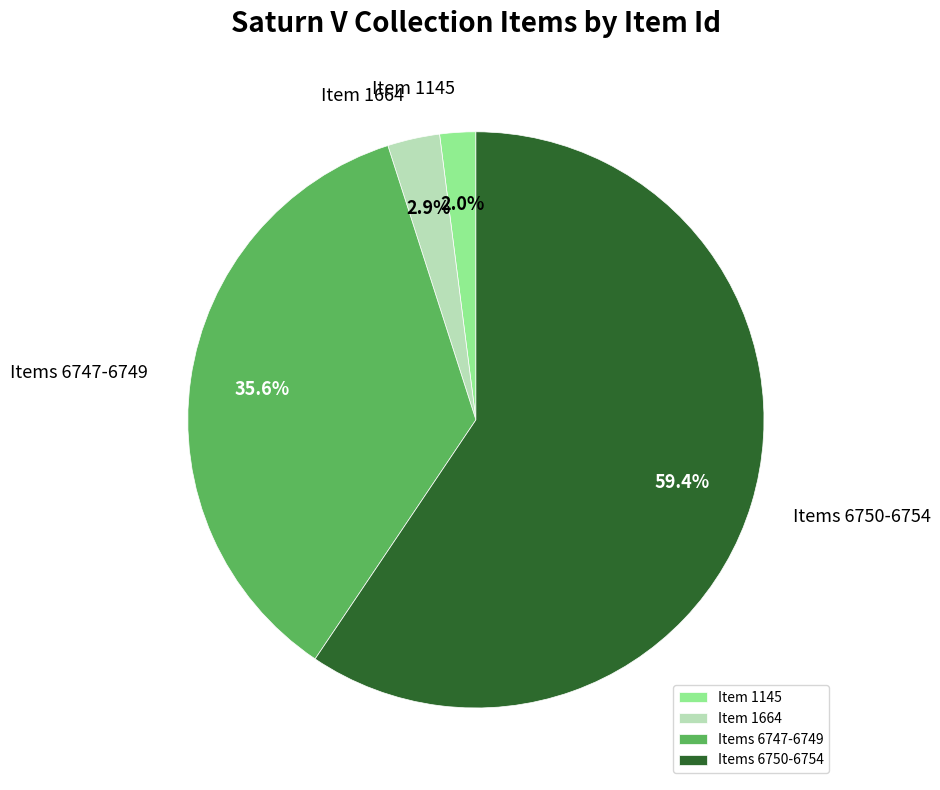

Does Item 1664 account for over 50% of the chart?

No